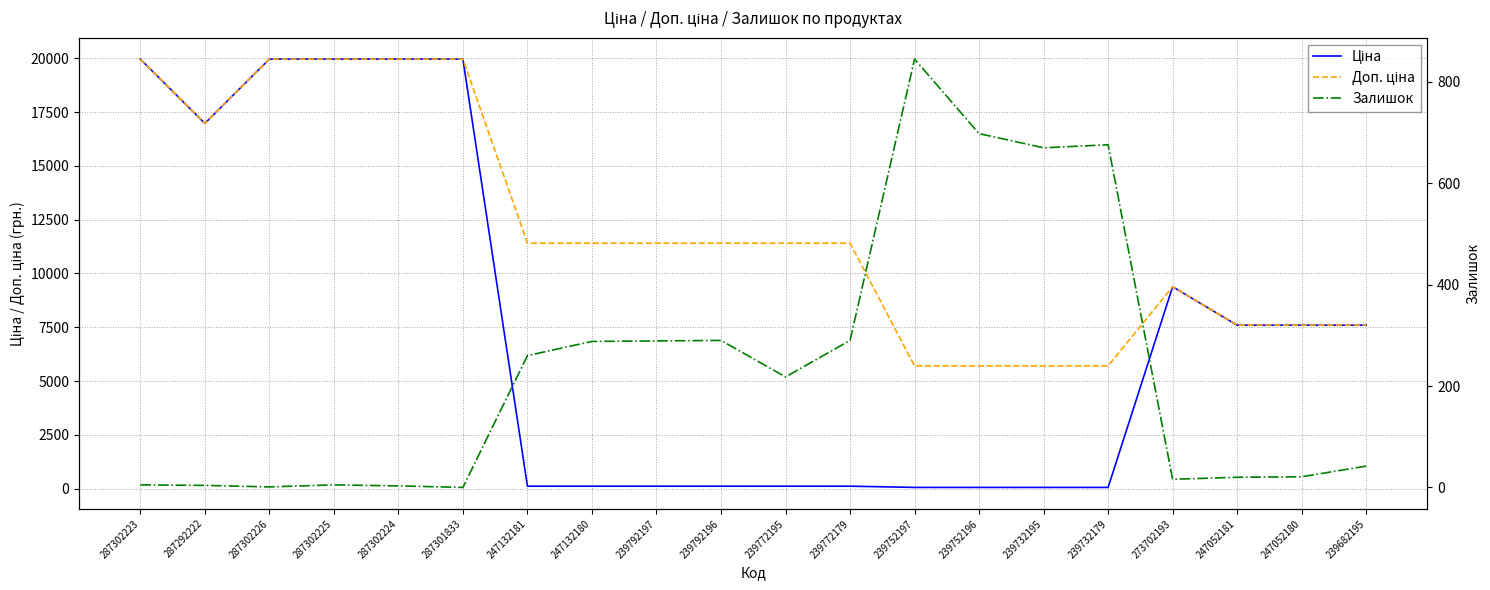

What is the label of the 1st point from the right?

239682195